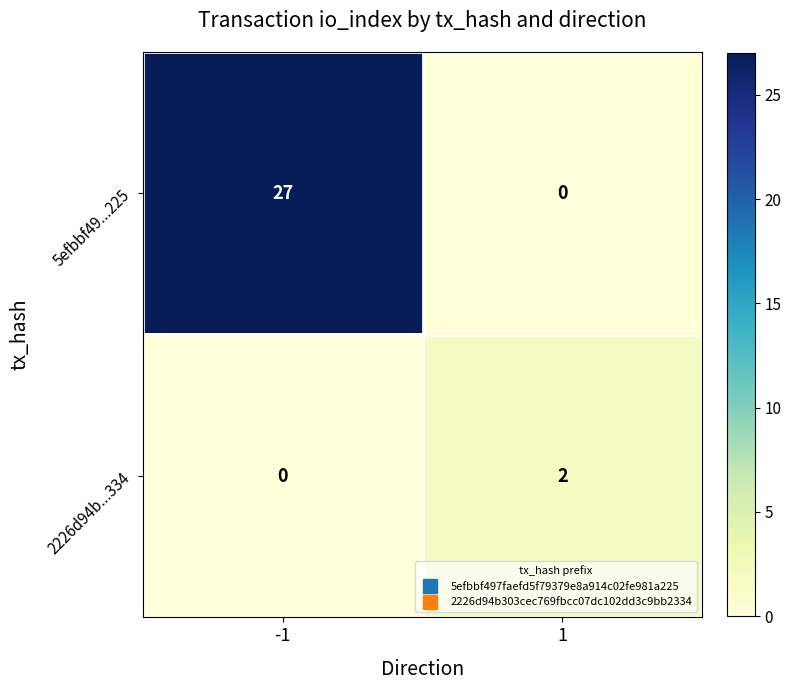

At -1, list the series in order from largest to smallest.

5efbbf49...225, 2226d94b...334